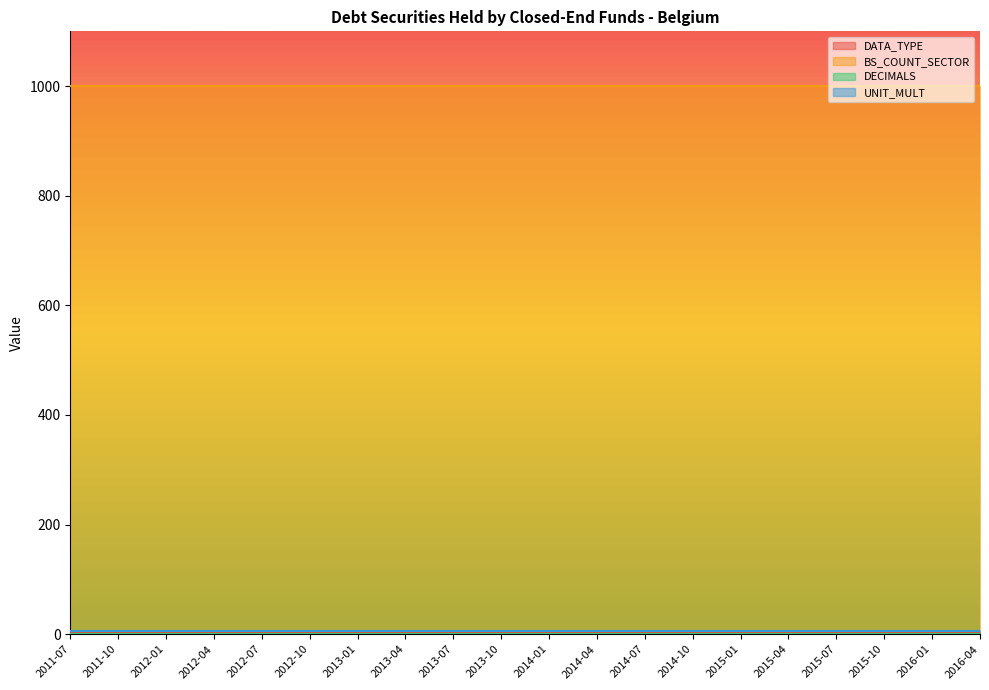

What are all the series names shown in the legend?

DATA_TYPE, BS_COUNT_SECTOR, DECIMALS, UNIT_MULT